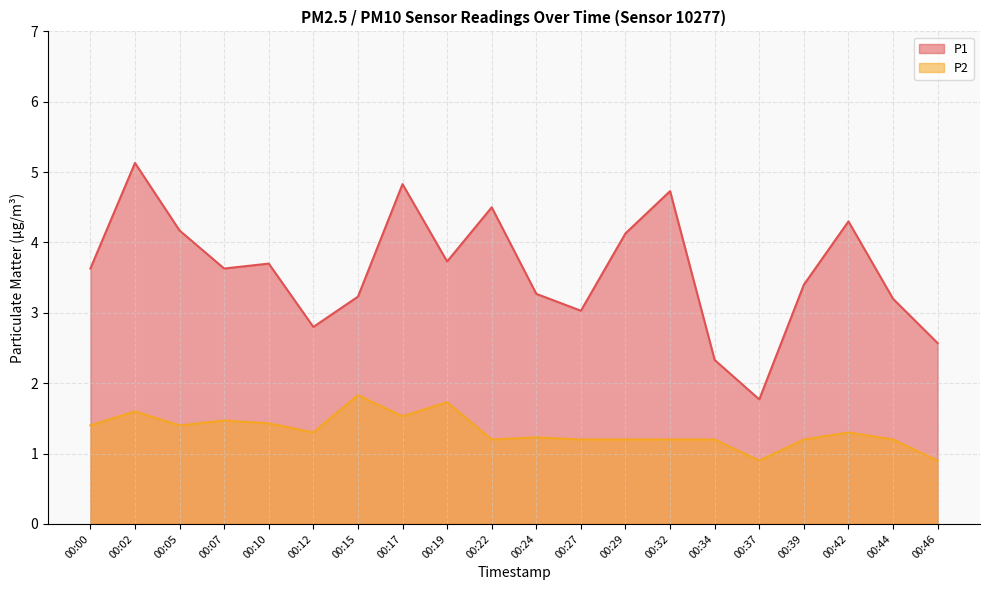

How many categories are shown in the chart?

20